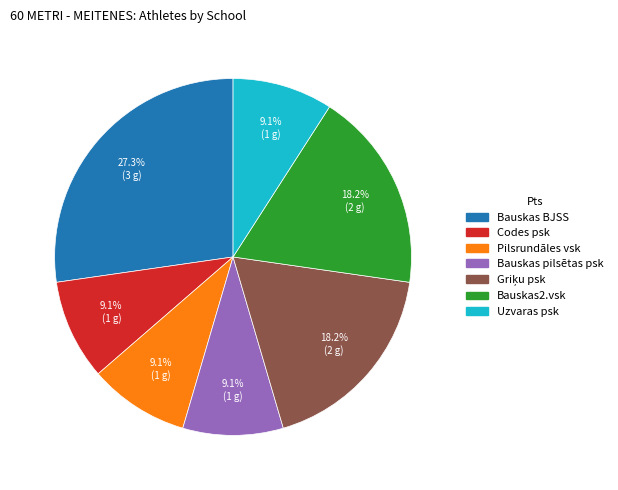

To the nearest percent, what percentage of the pie is Uzvaras psk?

9%